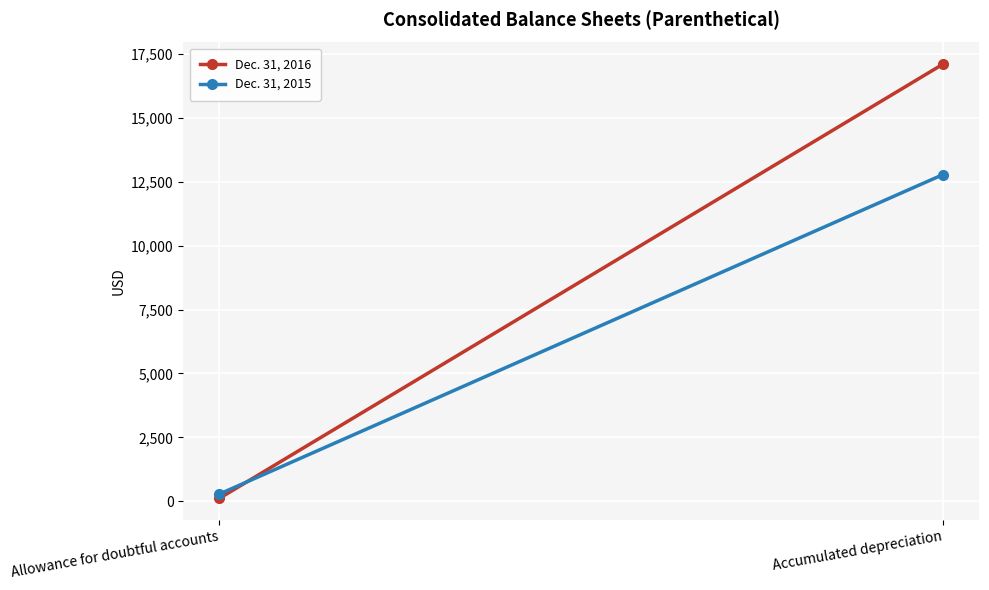

Reading left to right, list all the values displayed in this chart.

Dec. 31, 2016: 122	17091
Dec. 31, 2015: 289	12774